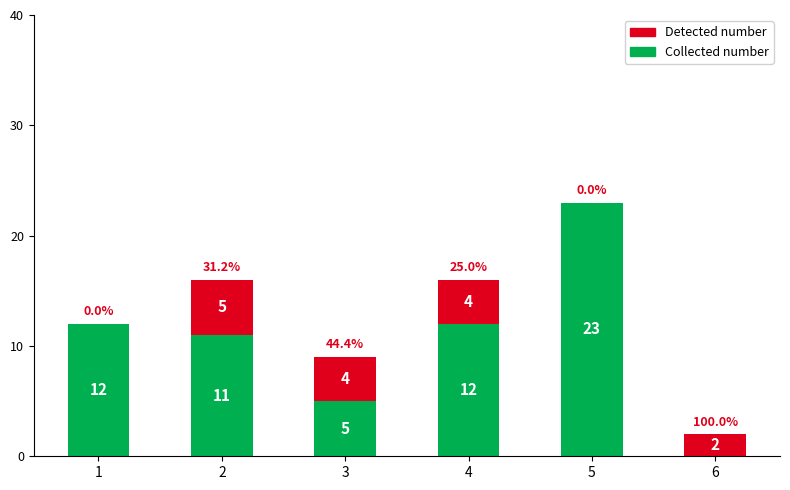

What is the maximum value for Collected number?

23